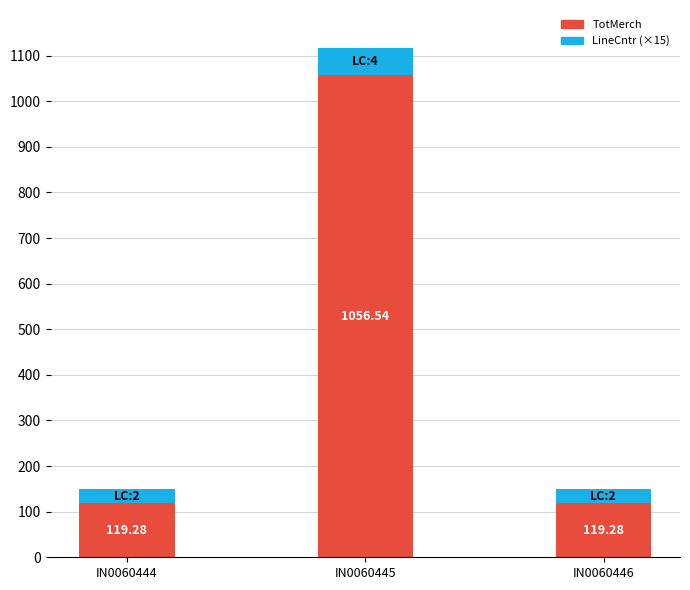

What is the sum of all TotMerch values?

1295.1